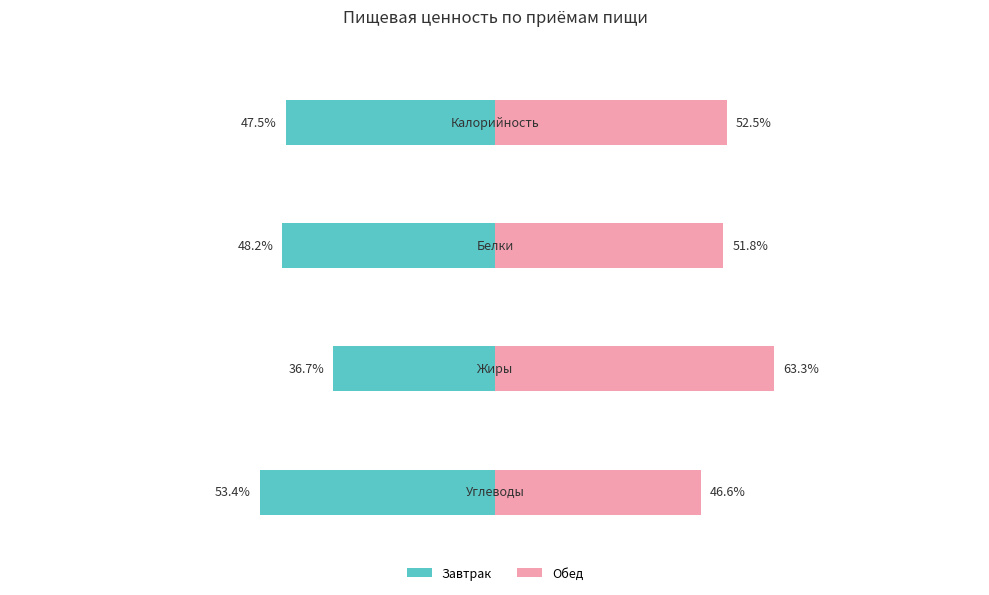

What is the label of the 1st bar from the right?

Обед